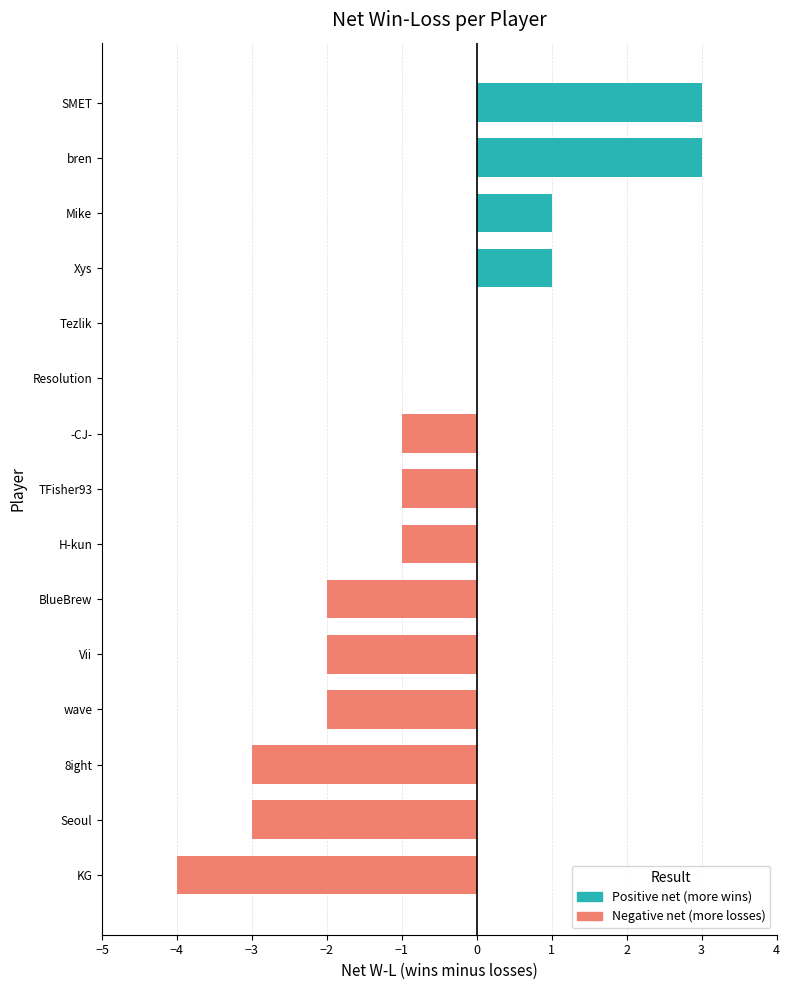

What is the maximum value shown in the chart?

3